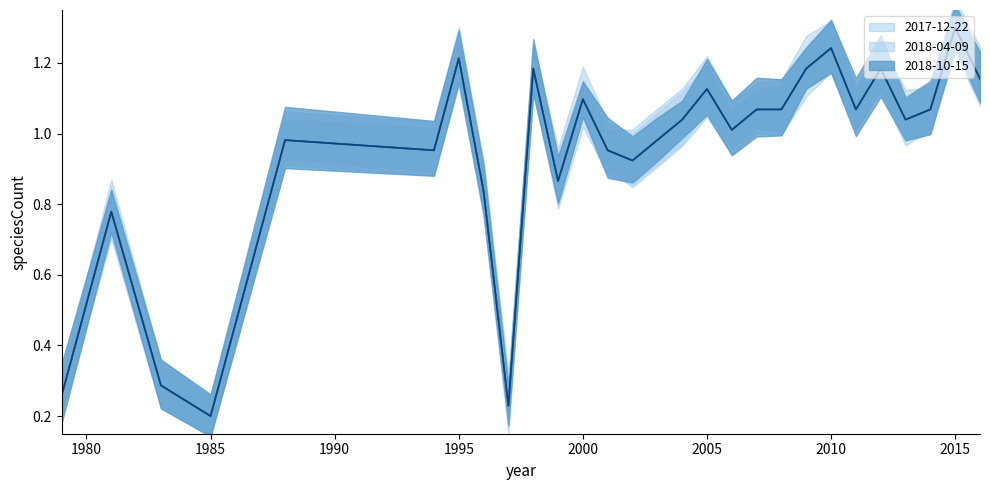

True or false: 2017-12-22 and 2018-04-09 cross at least once.

False